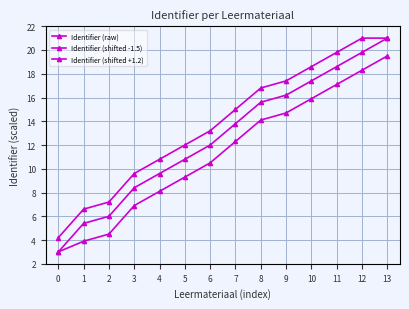

Is this an area chart (filled region under the line)?

No